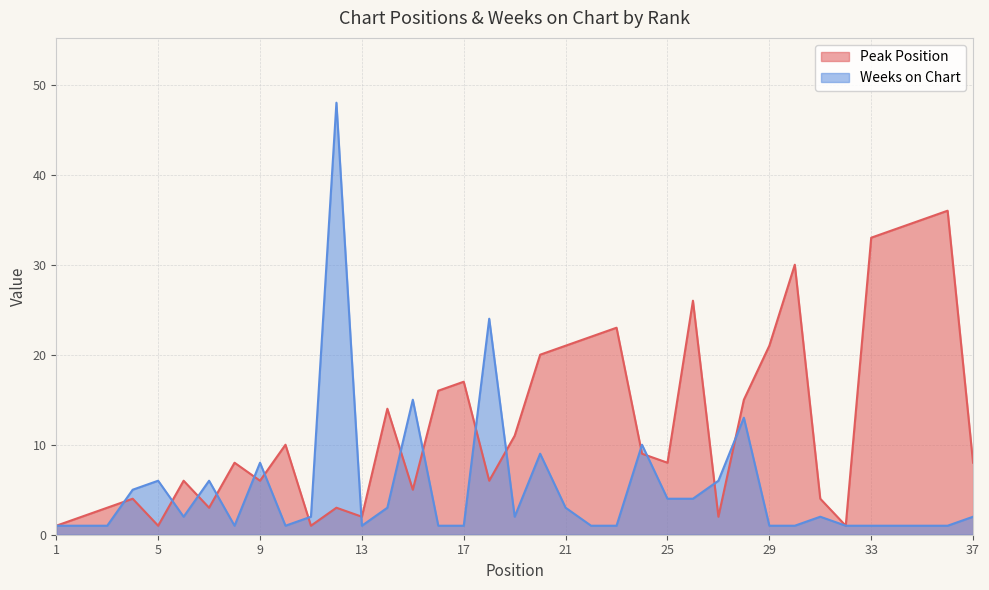

True or false: Weeks on Chart has a value of 1 at 13.

False